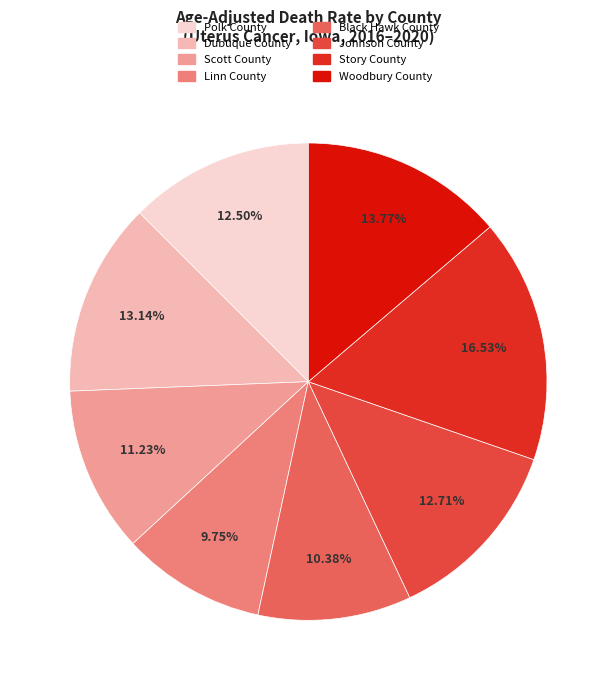

Does Scott County account for over 50% of the chart?

No